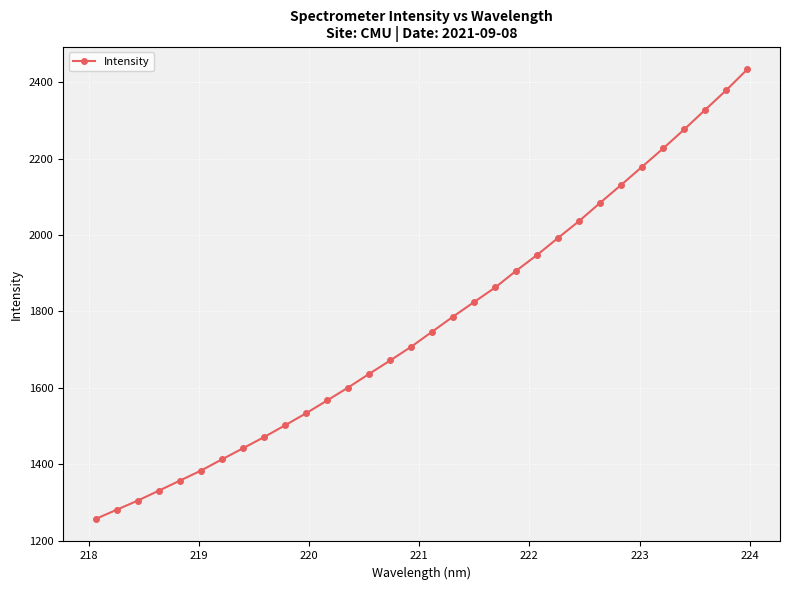

What is the sum of all values?

56601.3